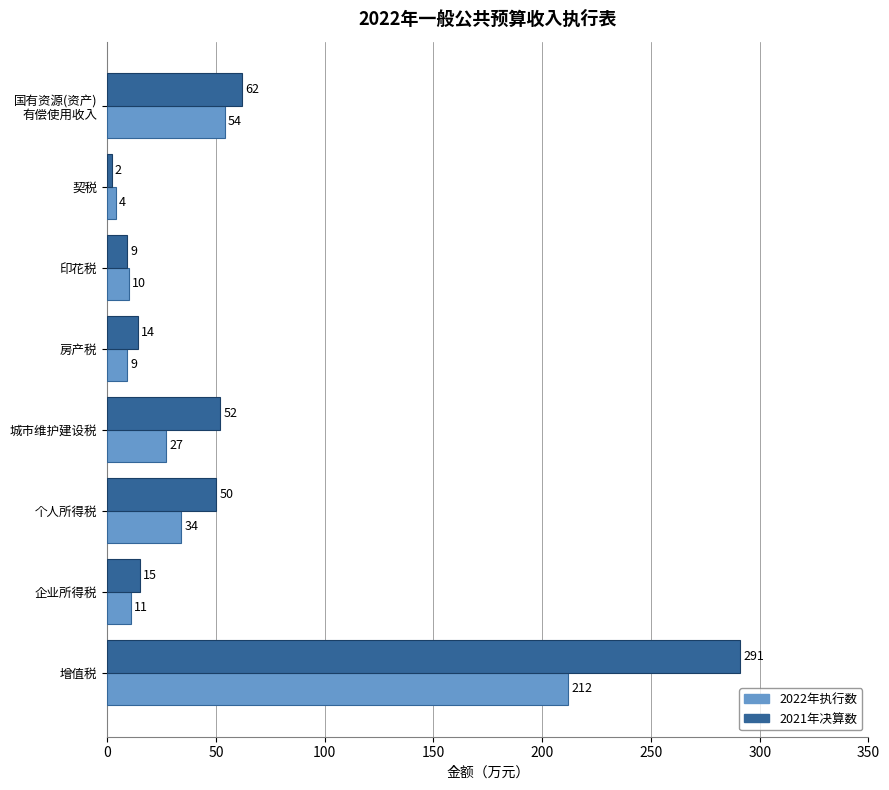

Which label corresponds to the smallest value in the chart?

契税